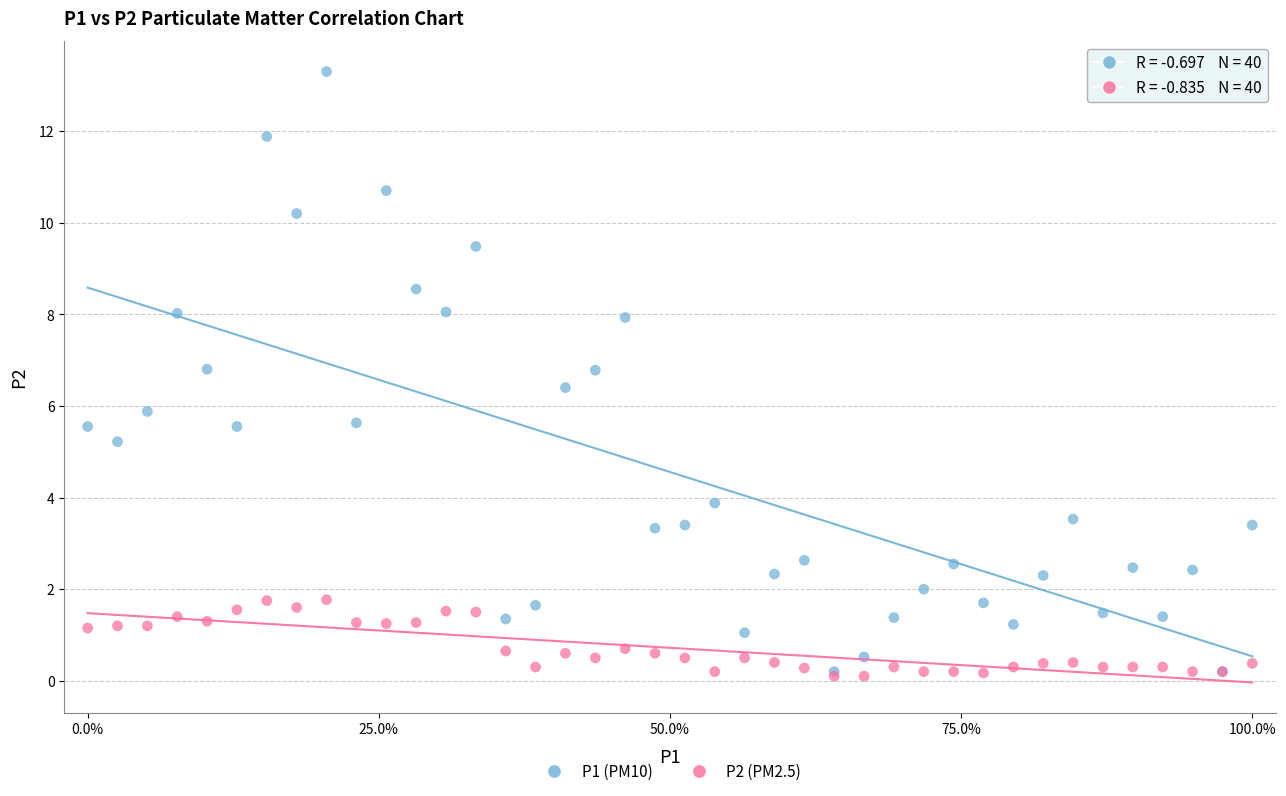

What are all the series names shown in the legend?

P1 (PM10), P2 (PM2.5)